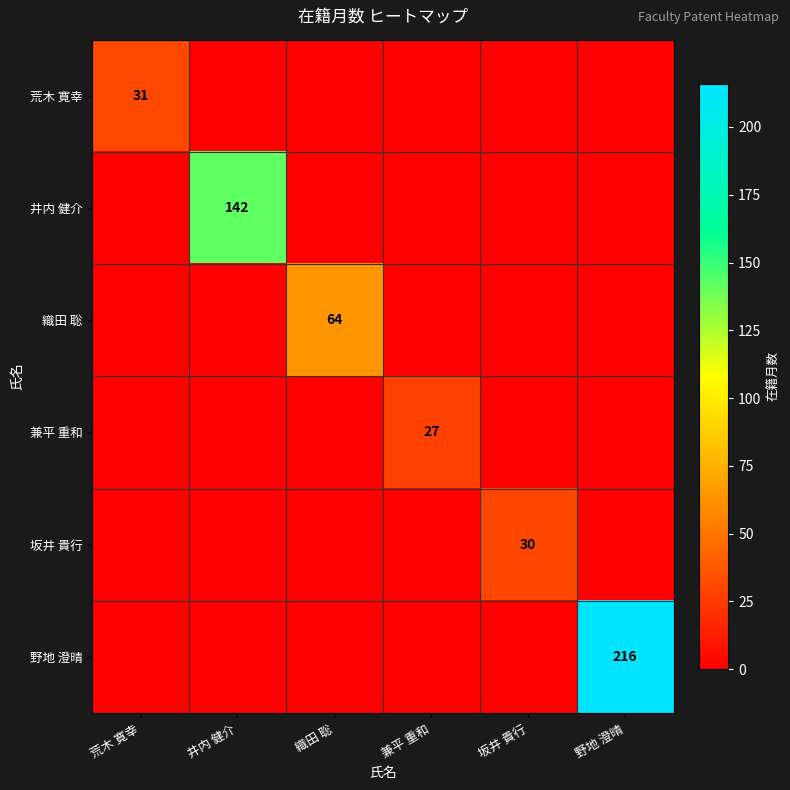

Is it true that 荒木 寛幸 equals 31 at 荒木 寛幸?

True